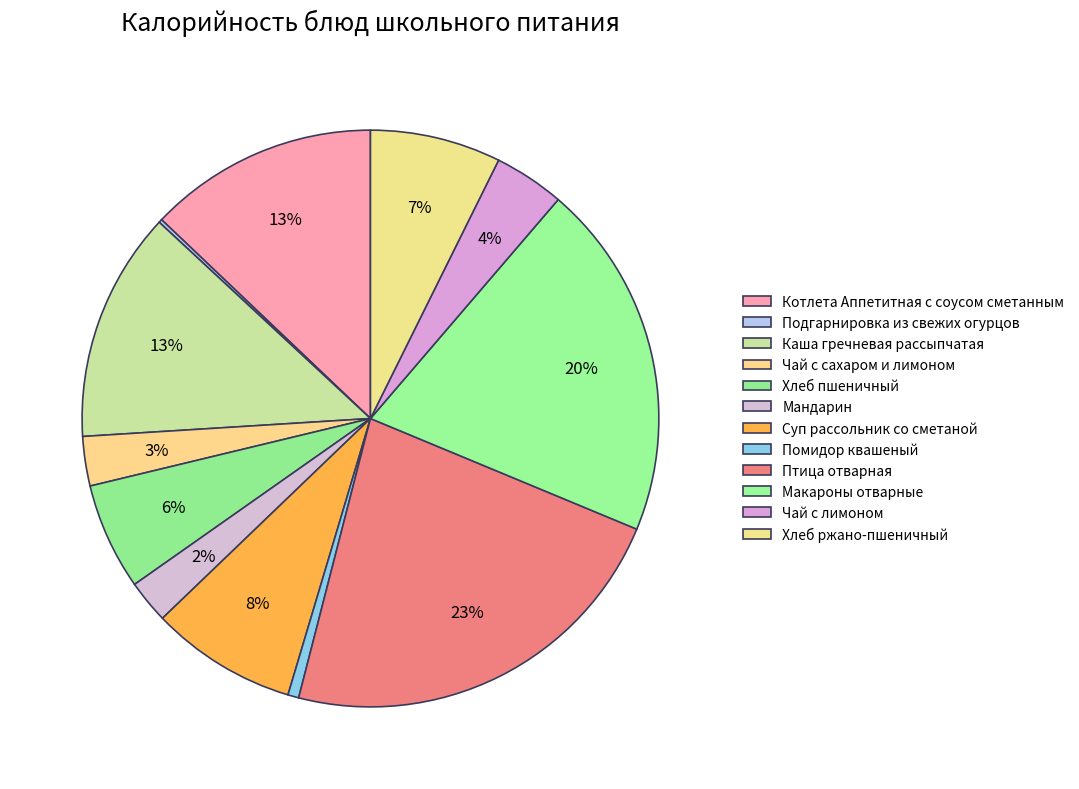

Is Каша гречневая рассыпчатая the majority of the pie?

No